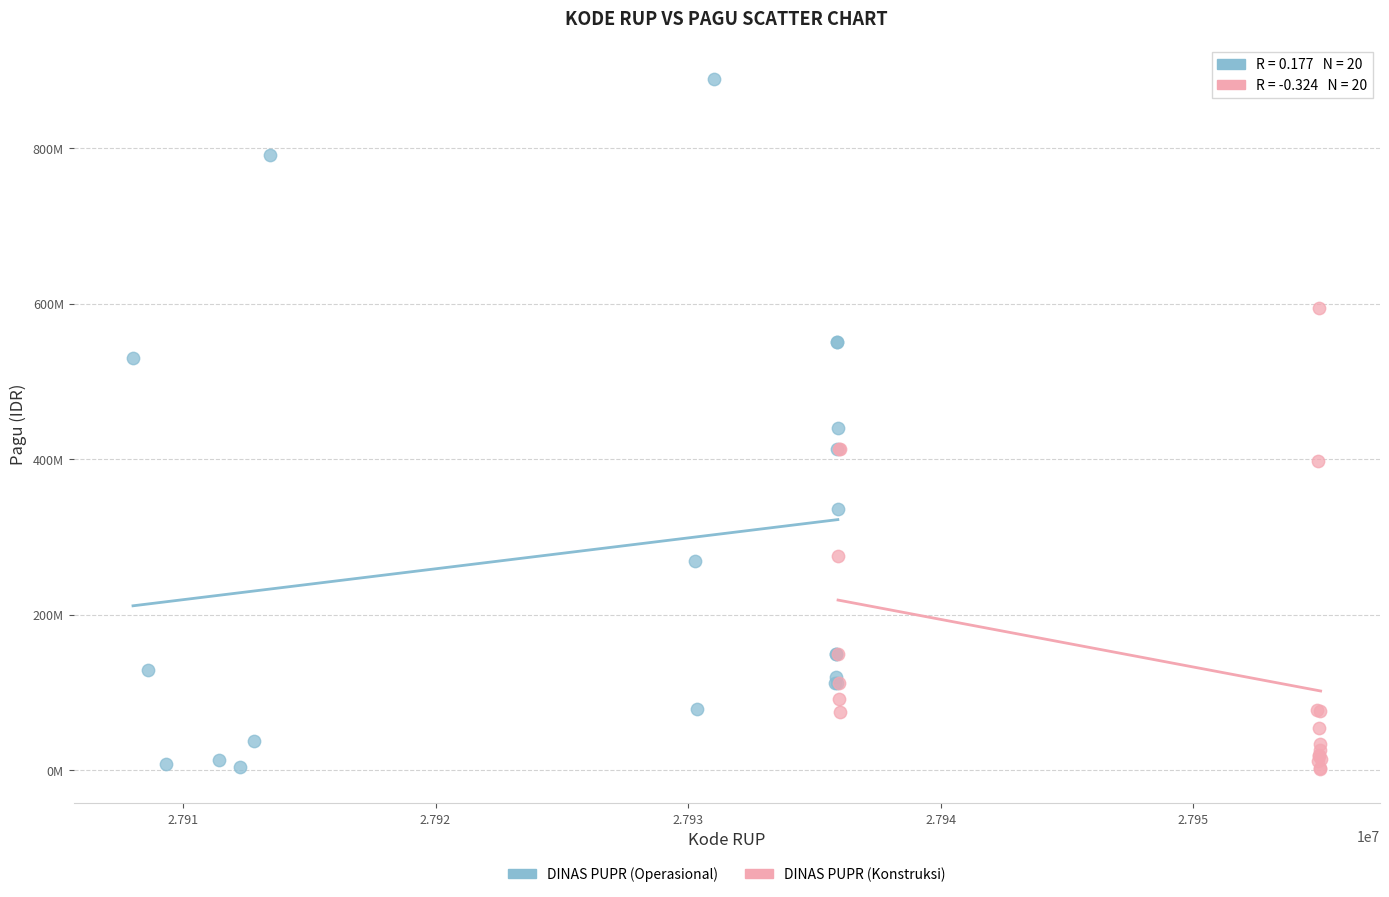

What are all the series names shown in the legend?

DINAS PUPR (Operasional), DINAS PUPR (Konstruksi)